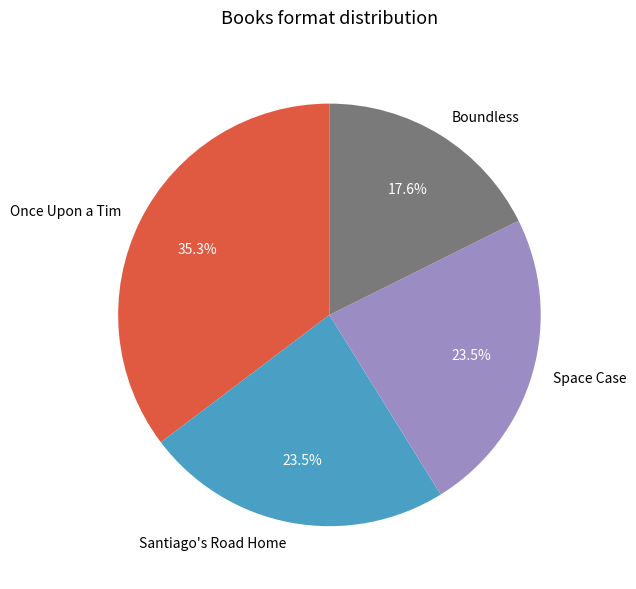

Which has a higher value, Santiago's Road Home or Boundless?

Santiago's Road Home